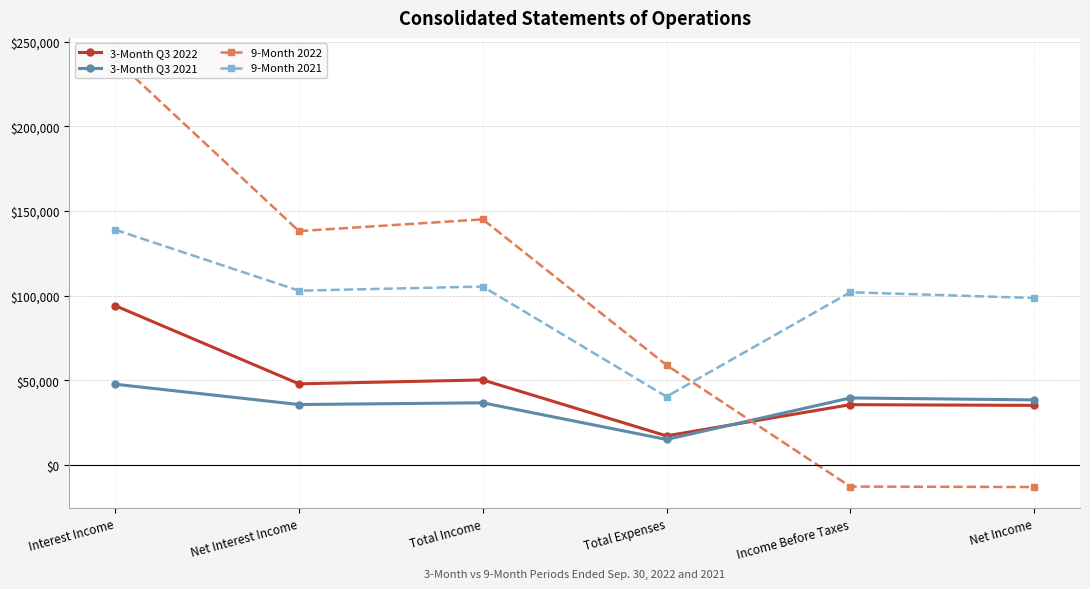

True or false: 3-Month Q3 2022 and 9-Month 2021 intersect in this chart.

False